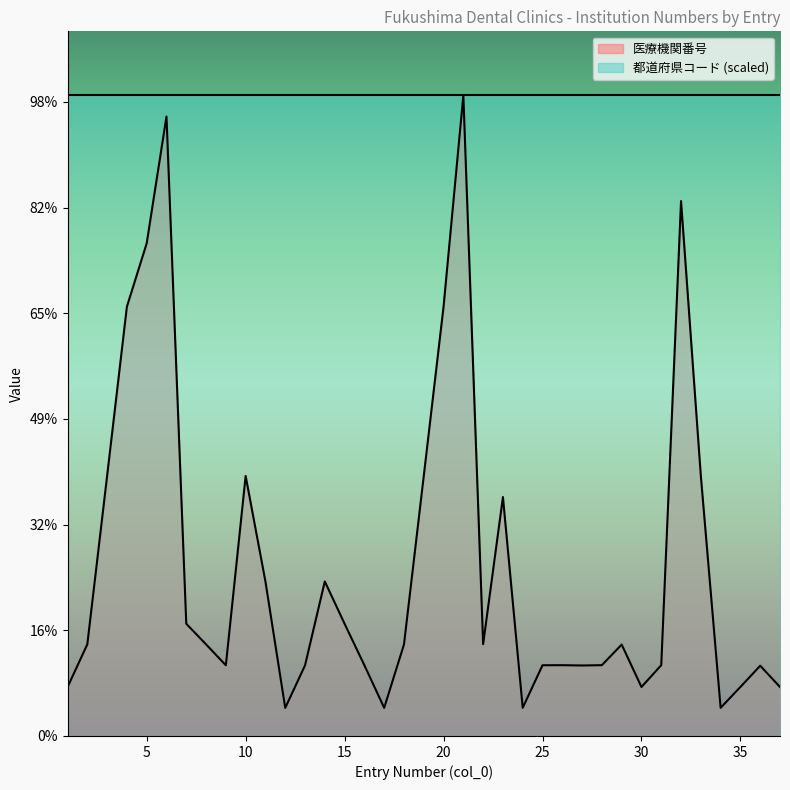

What value does the data have at 7?

530797.0